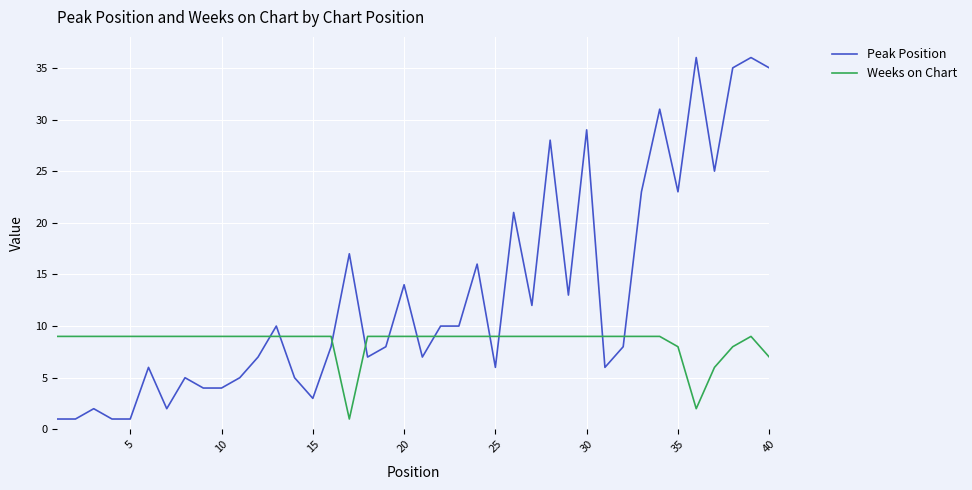

Which series has the largest total across all categories?

Peak Position